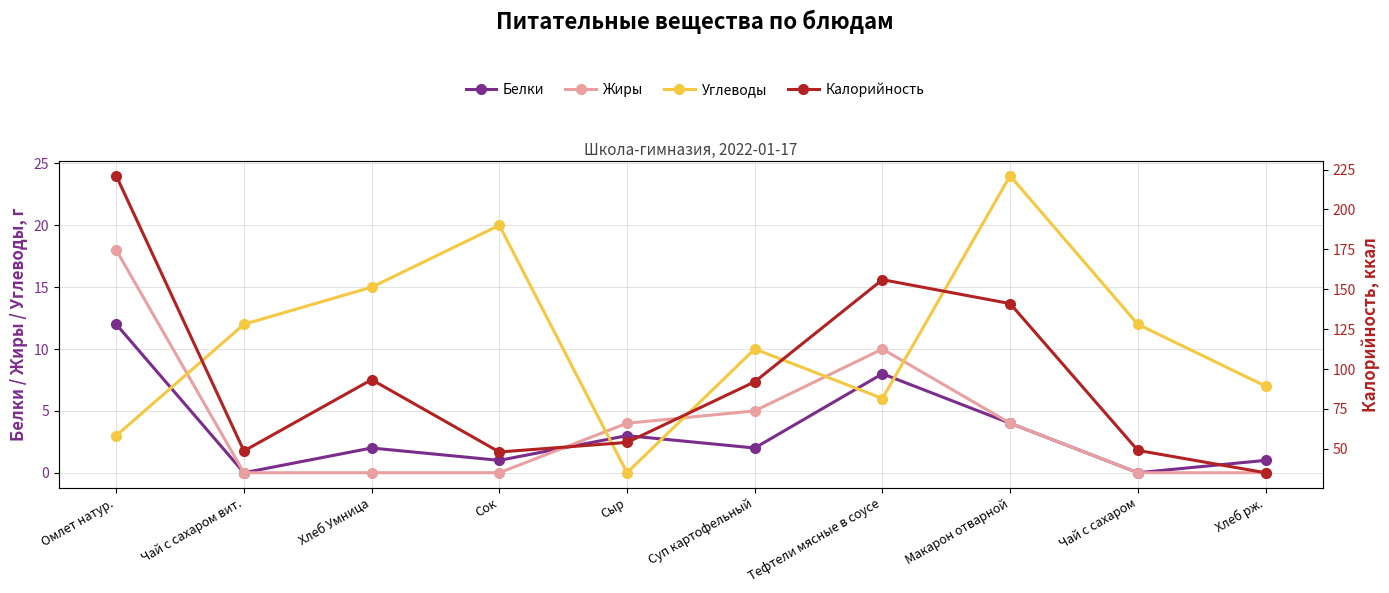

Reading left to right, extract all data points from this chart.

Белки: Омлет натур.=12.0	Чай с сахаром вит.=0.0	Хлеб Умница=2.0	Сок=1.0	Сыр=3.0	Суп картофельный=2.0	Тефтели мясные в соусе=8.0	Макарон отварной=4.0	Чай с сахаром=0.0	Хлеб рж.=1.0
Жиры: Омлет натур.=18.0	Чай с сахаром вит.=0.0	Хлеб Умница=0.0	Сок=0.0	Сыр=4.0	Суп картофельный=5.0	Тефтели мясные в соусе=10.0	Макарон отварной=4.0	Чай с сахаром=0.0	Хлеб рж.=0.0
Углеводы: Омлет натур.=3.0	Чай с сахаром вит.=12.0	Хлеб Умница=15.0	Сок=20.0	Сыр=0.0	Суп картофельный=10.0	Тефтели мясные в соусе=6.0	Макарон отварной=24.0	Чай с сахаром=12.0	Хлеб рж.=7.0
Калорийность: Омлет натур.=221.1	Чай с сахаром вит.=48.6	Хлеб Умница=93.3	Сок=48.0	Сыр=54.0	Суп картофельный=92.0	Тефтели мясные в соусе=156.0	Макарон отварной=141.0	Чай с сахаром=49.0	Хлеб рж.=35.0